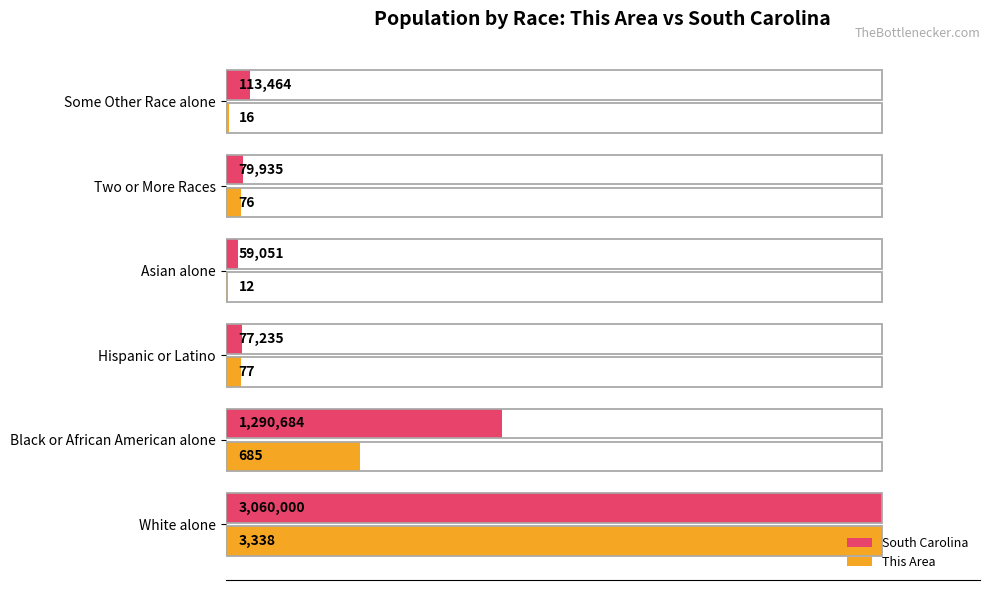

List the series in order of their peak value, highest first.

South Carolina, This Area